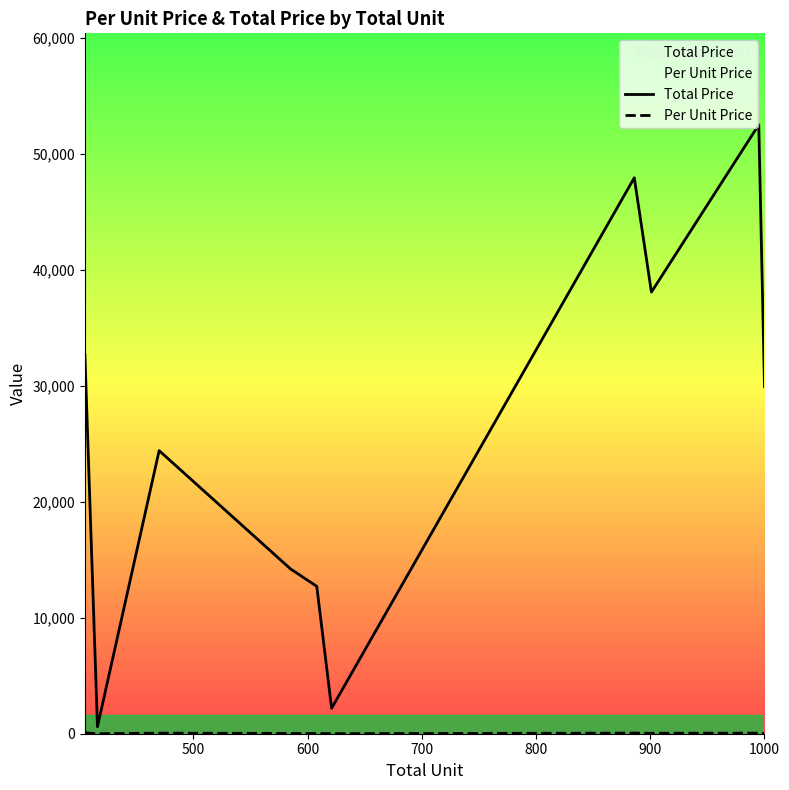

What is the greatest value displayed?

52519.7